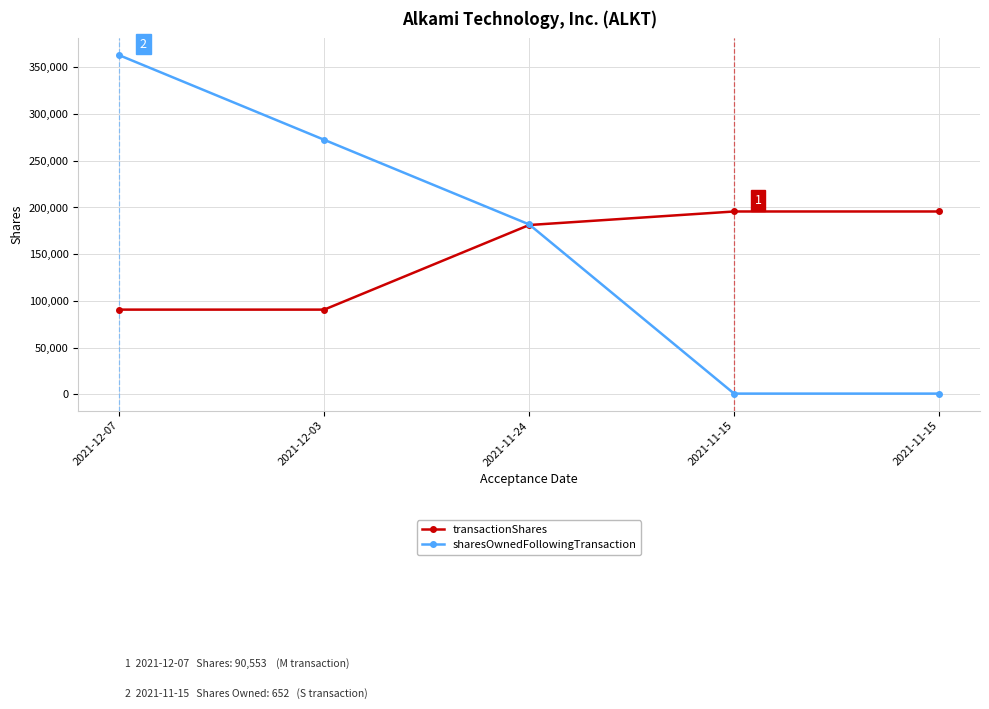

What is the difference between the highest and lowest values at 2021-12-03?

181760